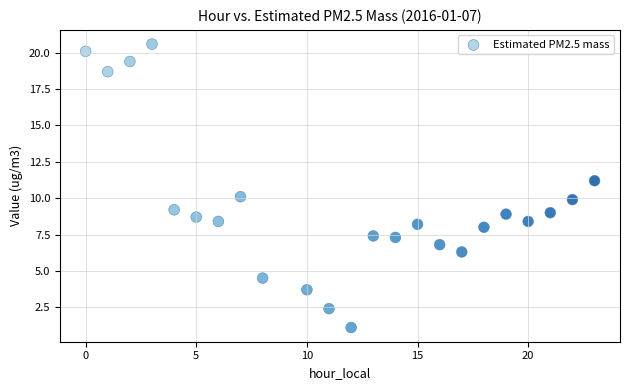

List the coordinates of all points as (X, Y) pairs, reading left to right.

(0.0, 20.1)  (1.0, 18.7)  (2.0, 19.4)  (3.0, 20.6)  (4.0, 9.2)  (5.0, 8.7)  (6.0, 8.4)  (7.0, 10.1)  (8.0, 4.5)  (10.0, 3.7)  (11.0, 2.4)  (12.0, 1.1)  (13.0, 7.4)  (14.0, 7.3)  (15.0, 8.2)  (16.0, 6.8)  (17.0, 6.3)  (18.0, 8.0)  (19.0, 8.9)  (20.0, 8.4)  (21.0, 9.0)  (22.0, 9.9)  (23.0, 11.2)